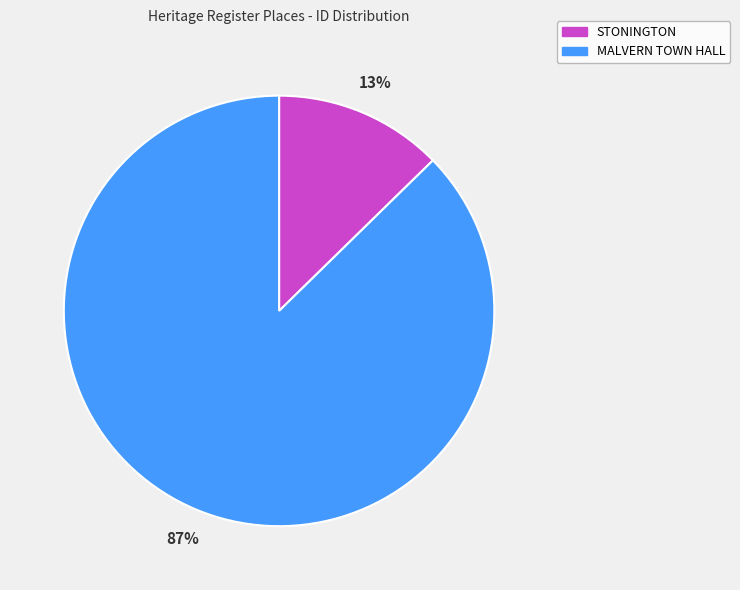

True or false: STONINGTON accounts for 26% of the total.

False